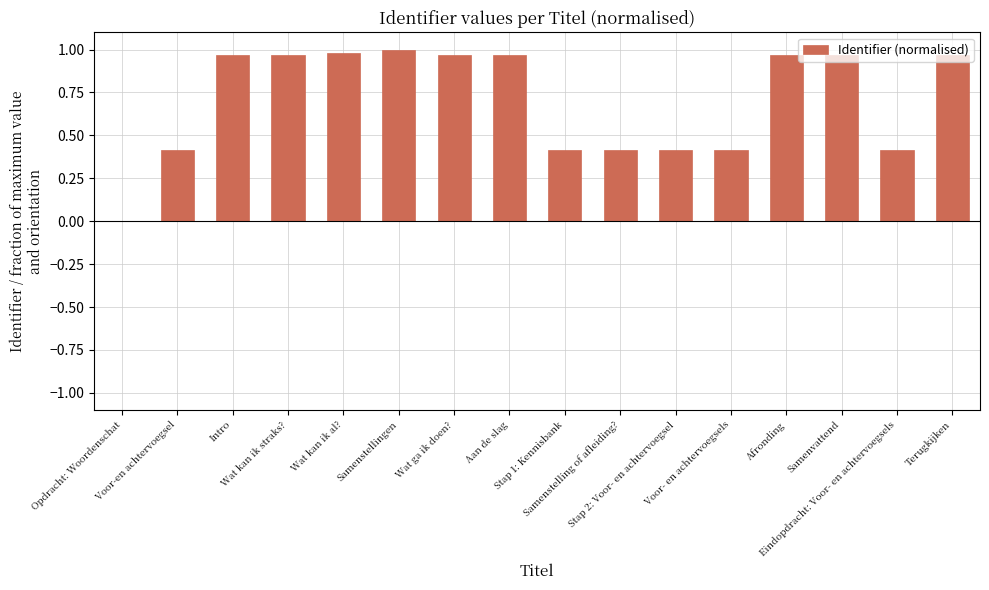

What is the sum of all values?

11.2